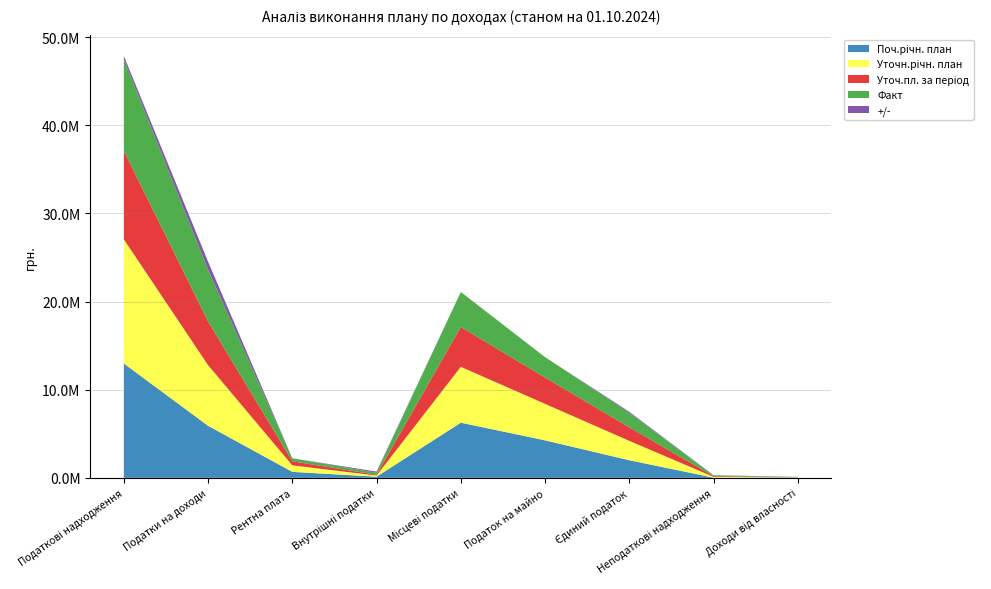

Reading left to right, transcribe all the data shown in this chart.

Поч.річн. план: Податкові надходження=12974000.0	Податки на доходи=5906000.0	Рентна плата=680000.0	Внутрішні податки=130000.0	Місцеві податки=6258000.0	Податок на майно=4258000.0	Єдиний податок=2000000.0	Неподаткові надходження=26000.0	Доходи від власності=20000.0
Уточн.річн. план: Податкові надходження=14086800.0	Податки на доходи=6878800.0	Рентна плата=740000.0	Внутрішні податки=130000.0	Місцеві податки=6338000.0	Податок на майно=4138000.0	Єдиний податок=2200000.0	Неподаткові надходження=87000.0	Доходи від власності=26600.0
Уточ.пл. за період: Податкові надходження=10029600.0	Податки на доходи=4957800.0	Рентна плата=460000.0	Внутрішні податки=91000.0	Місцеві податки=4520800.0	Податок на майно=2980800.0	Єдиний податок=1540000.0	Неподаткові надходження=77250.0	Доходи від власності=18600.0
Факт: Податкові надходження=10401099.0	Податки на доходи=5868998.3	Рентна плата=337262.8	Внутрішні податки=225432.6	Місцеві податки=3969405.4	Податок на майно=2319232.9	Єдиний податок=1650172.5	Неподаткові надходження=96754.9	Доходи від власності=30984.5
+/-: Податкові надходження=371499.0	Податки на доходи=911198.3	Рентна плата=-122737.2	Внутрішні податки=134432.6	Місцеві податки=-551394.6	Податок на майно=-661567.1	Єдиний податок=110172.5	Неподаткові надходження=19504.9	Доходи від власності=12384.5